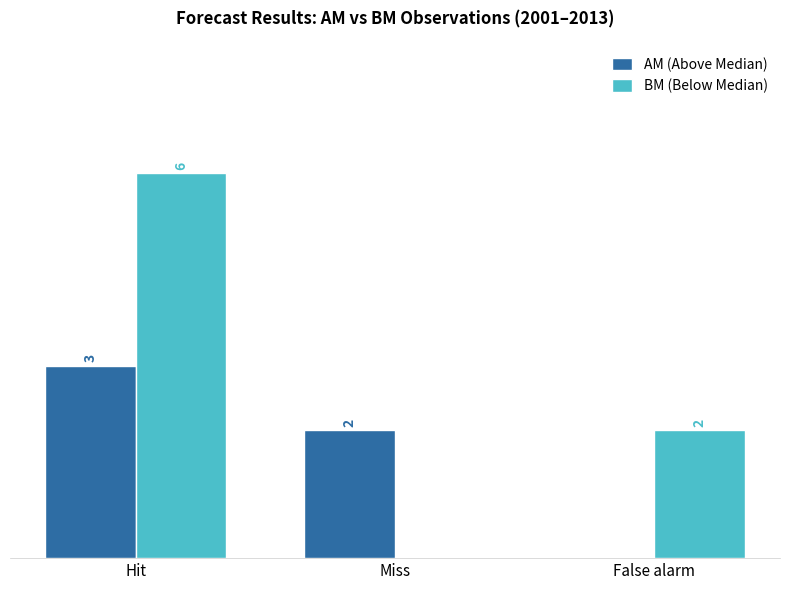

Which category has the highest value in the AM (Above Median) series?

Hit